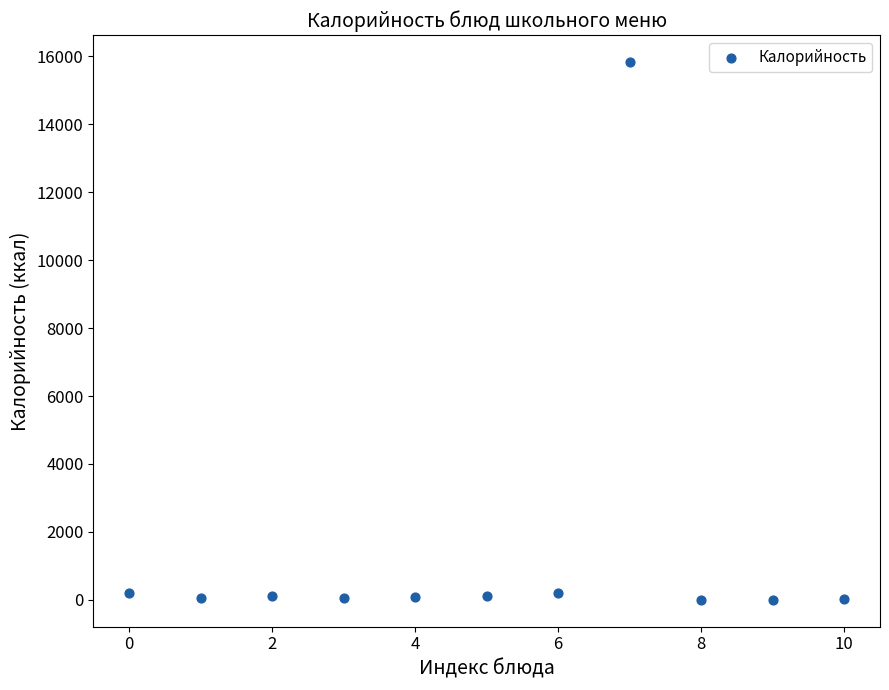

What is the range of Y values (max minus min)?

15823.5